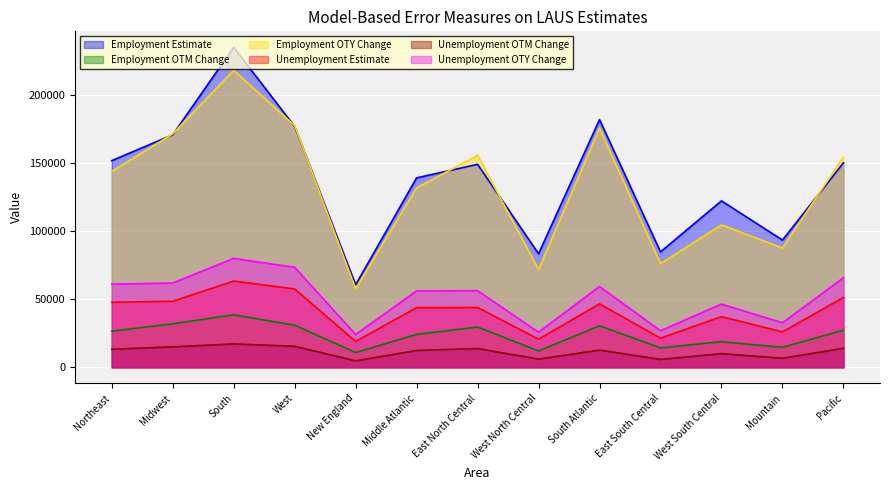

At which label does Employment OTM Change reach its peak?

South